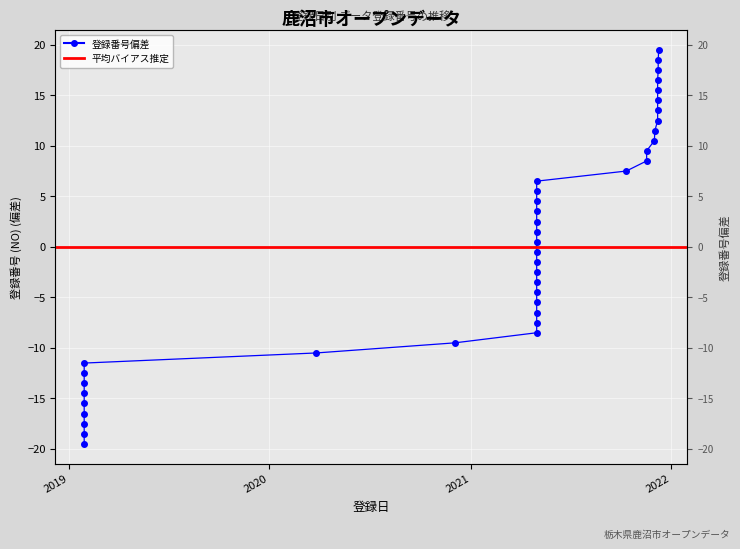

What value does the data have at 2021-05-01?

-3.5